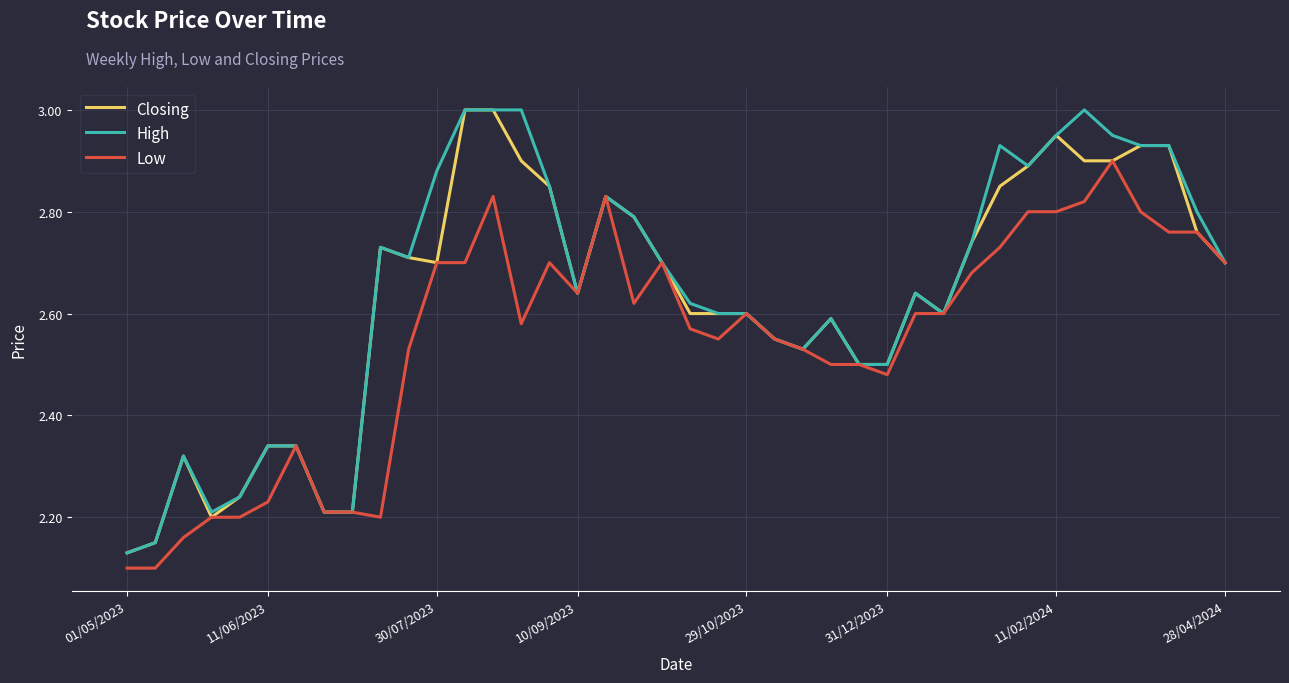

Does the chart have visible grid lines?

Yes